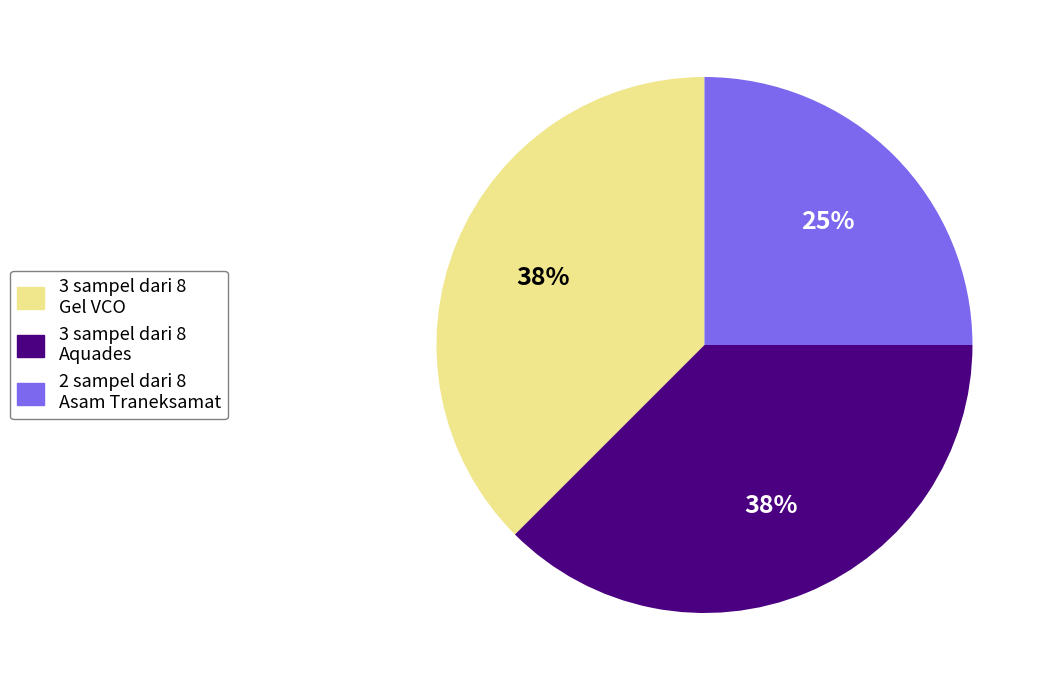

To the nearest percent, what is the average slice percentage?

33%